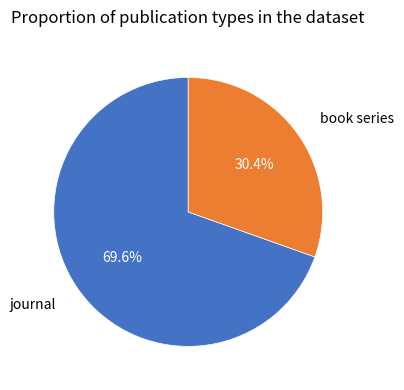

Is there any slice that represents more than half of the pie?

Yes